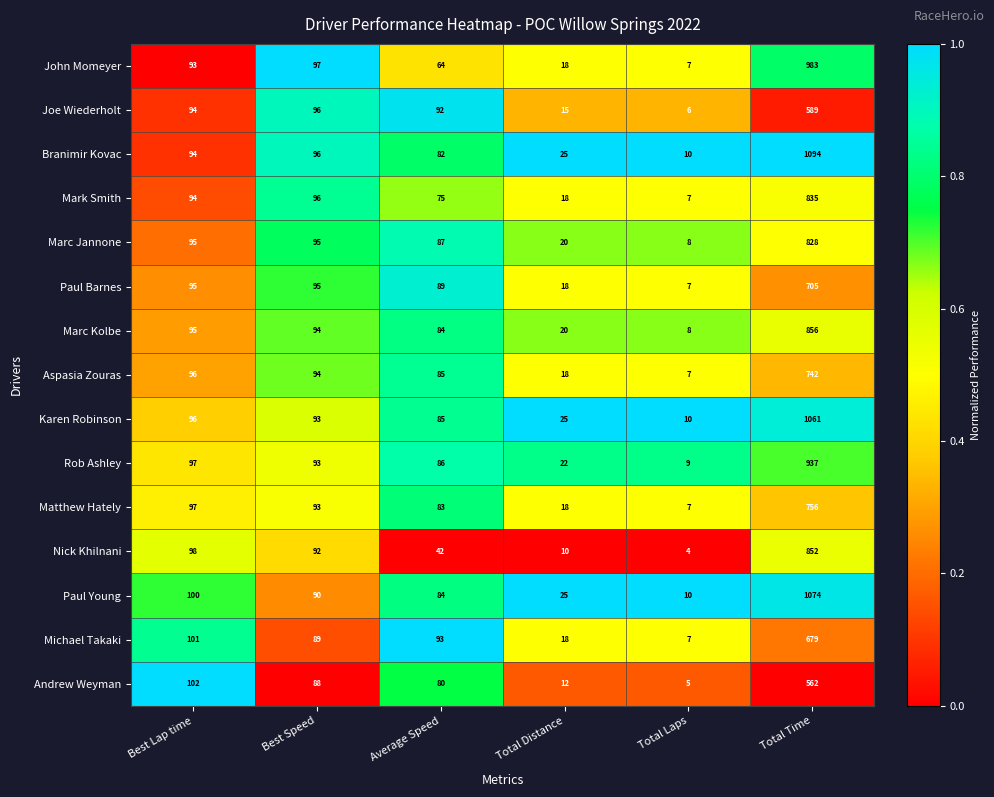

Which series has the largest total across all categories?

Branimir Kovac